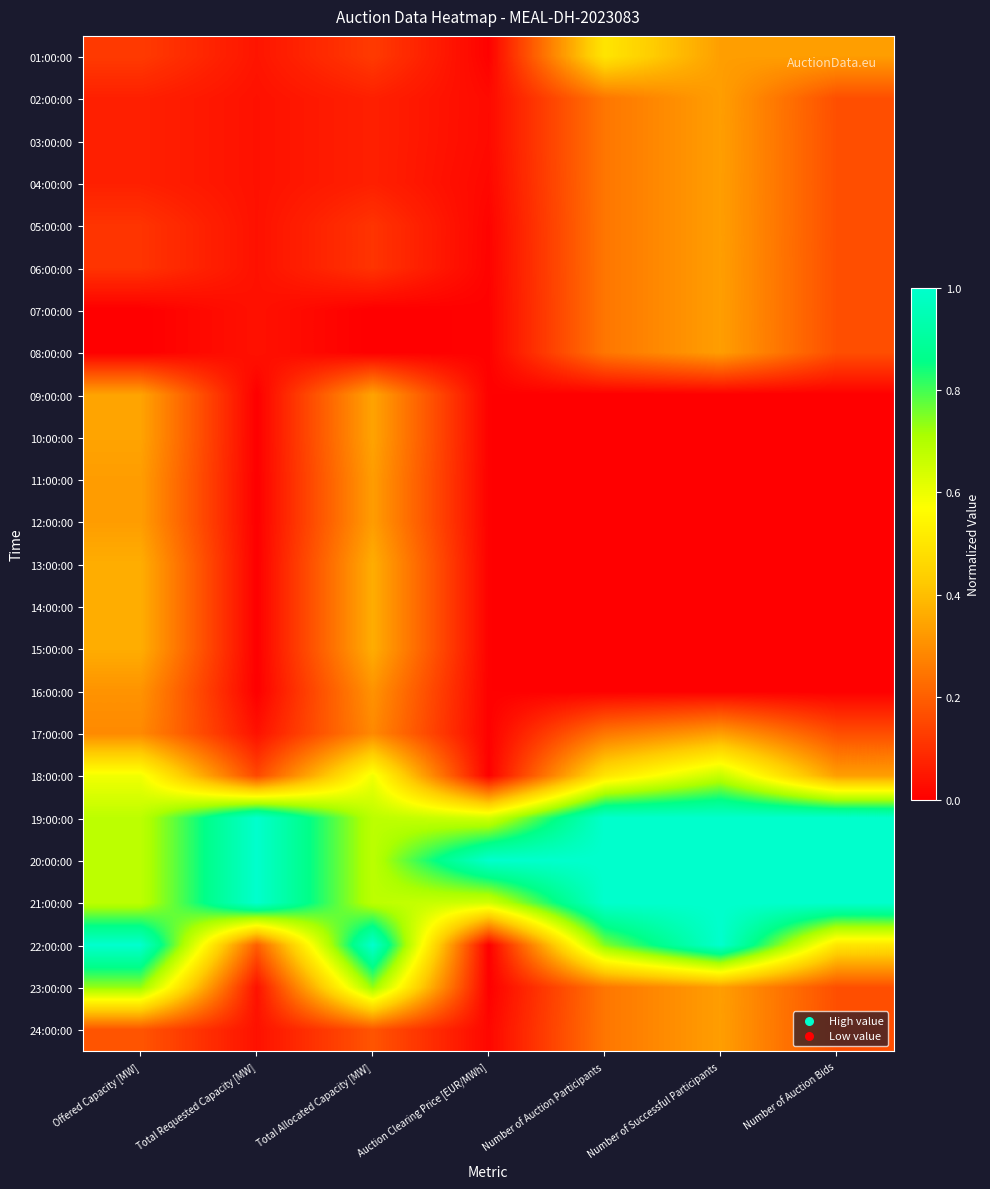

At which category does the chart reach its peak across all series?

Total Requested Capacity [MW]